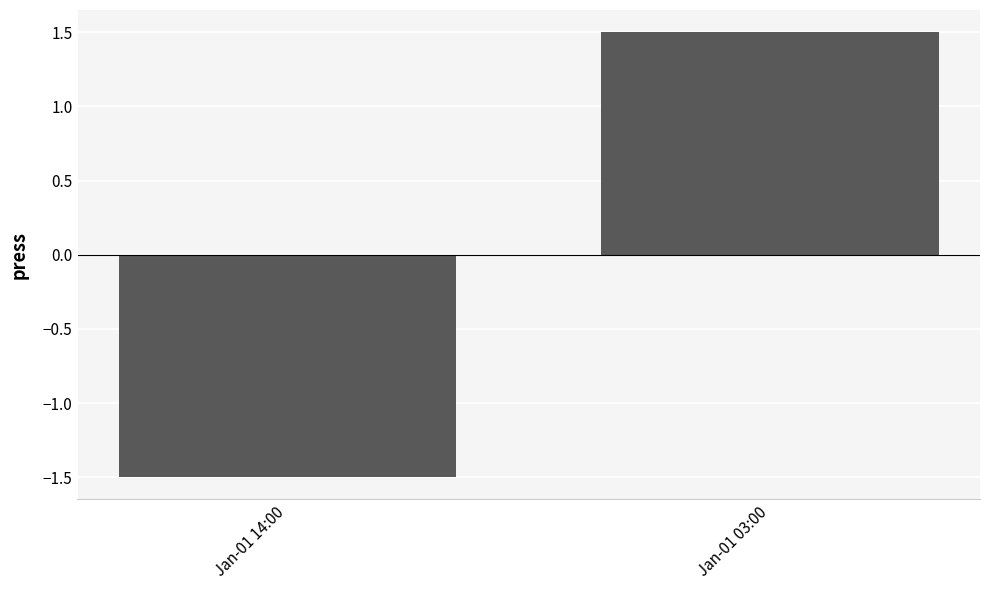

Rank the categories by value from highest to lowest.

Jan-01 03:00, Jan-01 14:00